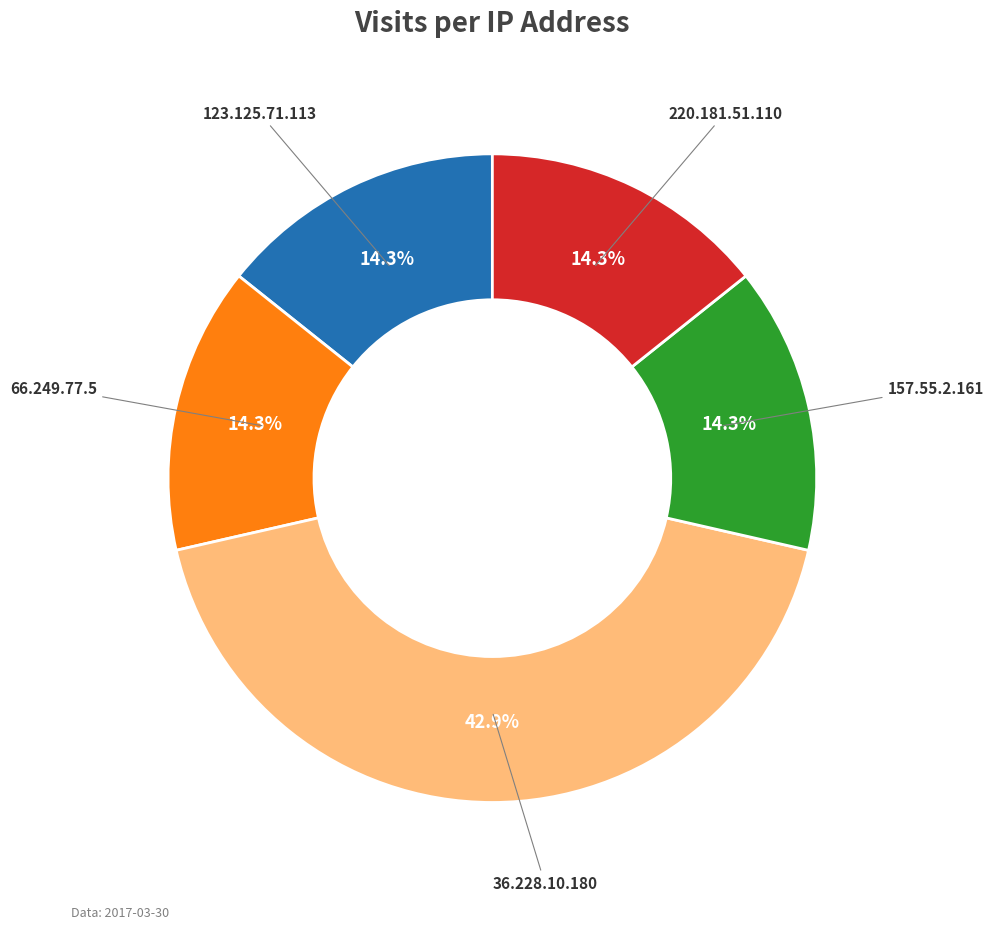

Does any single category account for the majority?

No